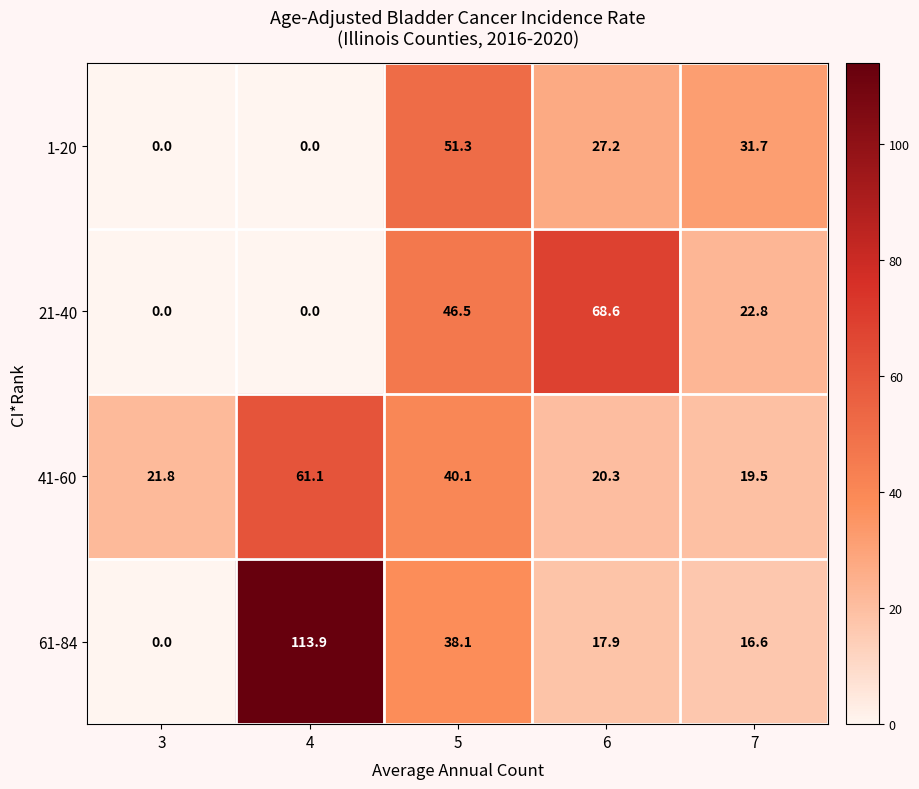

Which series changed the most between 6 and 7?

21-40